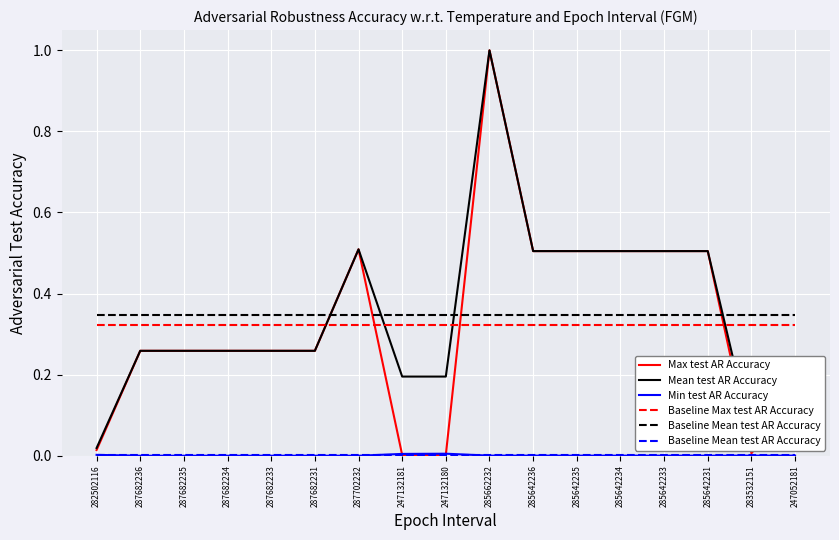

At which category does Max test AR Accuracy reach its first local peak?

287702232